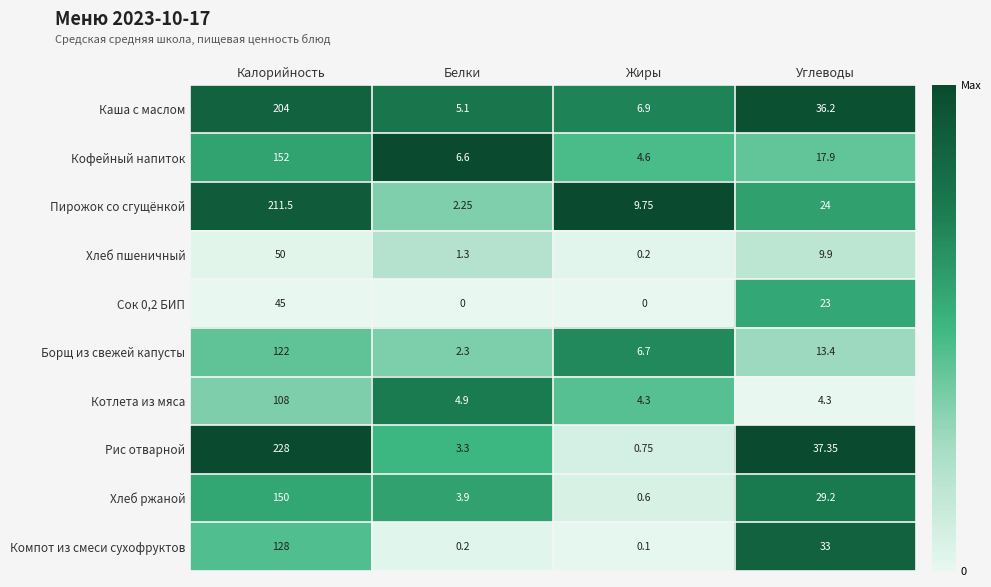

Which series has the largest total across all categories?

Рис отварной